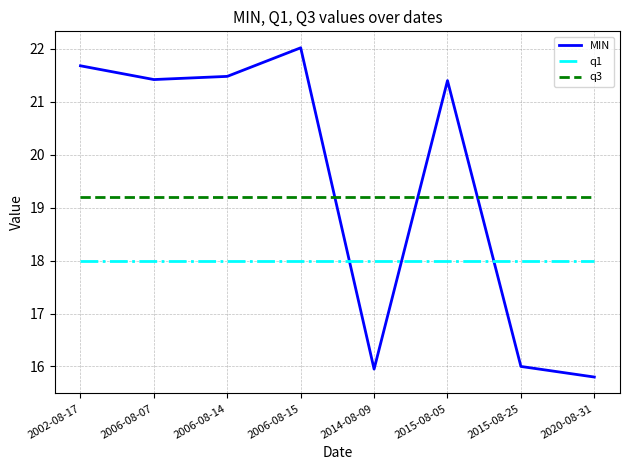

The value of MIN at 2006-08-15 is 32.8. True or false?

False